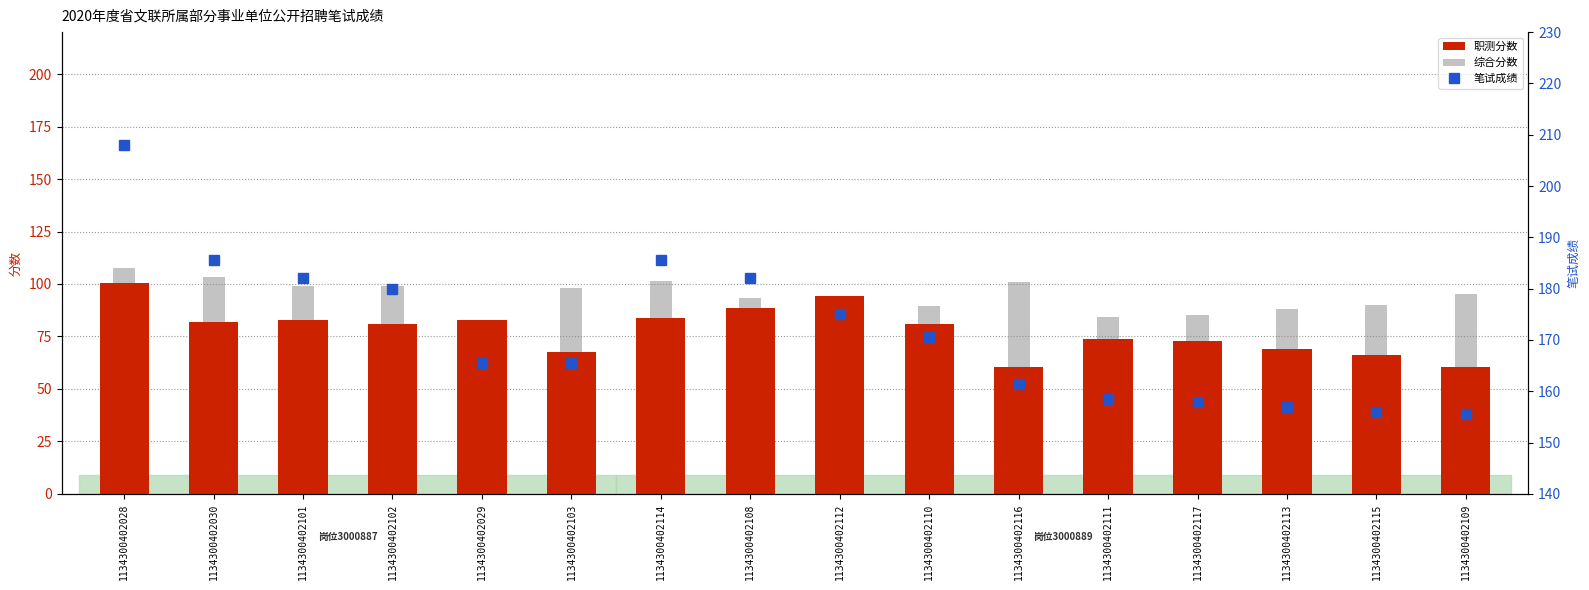

Reading right to left, extract all data points from this chart.

职测分数: 60.5	66.0	69.0	73.0	74.0	60.5	81.0	94.5	88.5	84.0	67.5	83.0	81.0	83.0	82.0	100.5
综合分数: 95.0	90.0	88.0	85.0	84.5	101.0	89.5	80.5	93.5	101.5	98.0	82.5	99.0	99.0	103.5	107.5
笔试成绩: 155.5	156.0	157.0	158.0	158.5	161.5	170.5	175.0	182.0	185.5	165.5	165.5	180.0	182.0	185.5	208.0